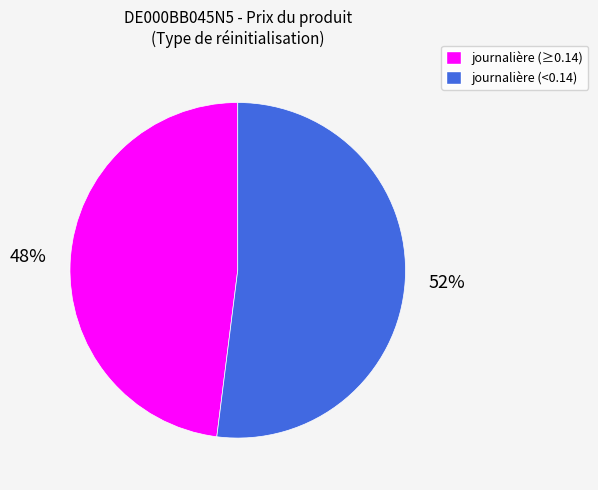

How many segments does this pie chart have?

2